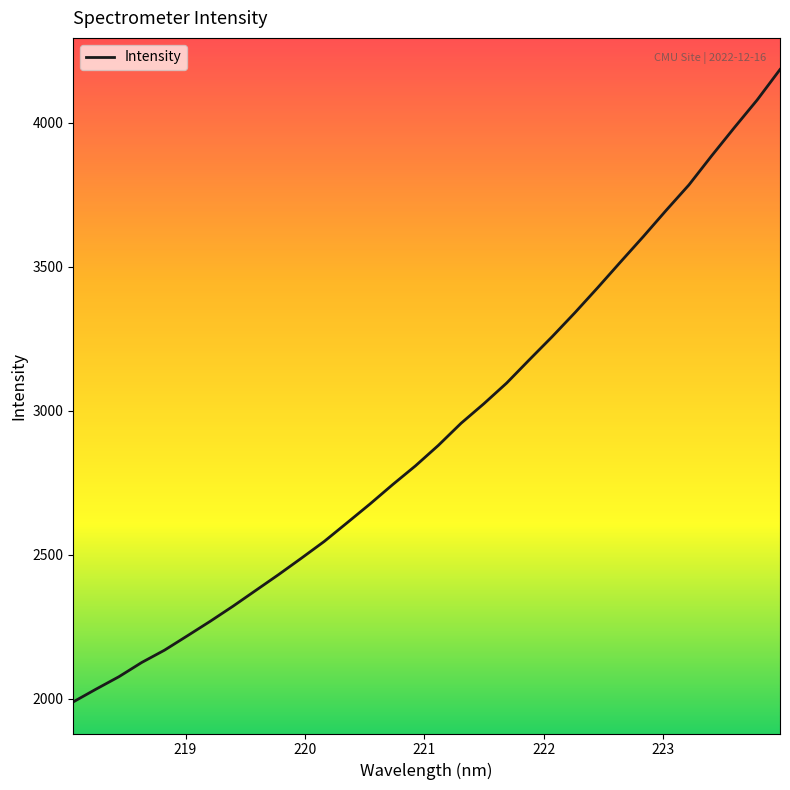

What is the smallest value displayed?

1988.8